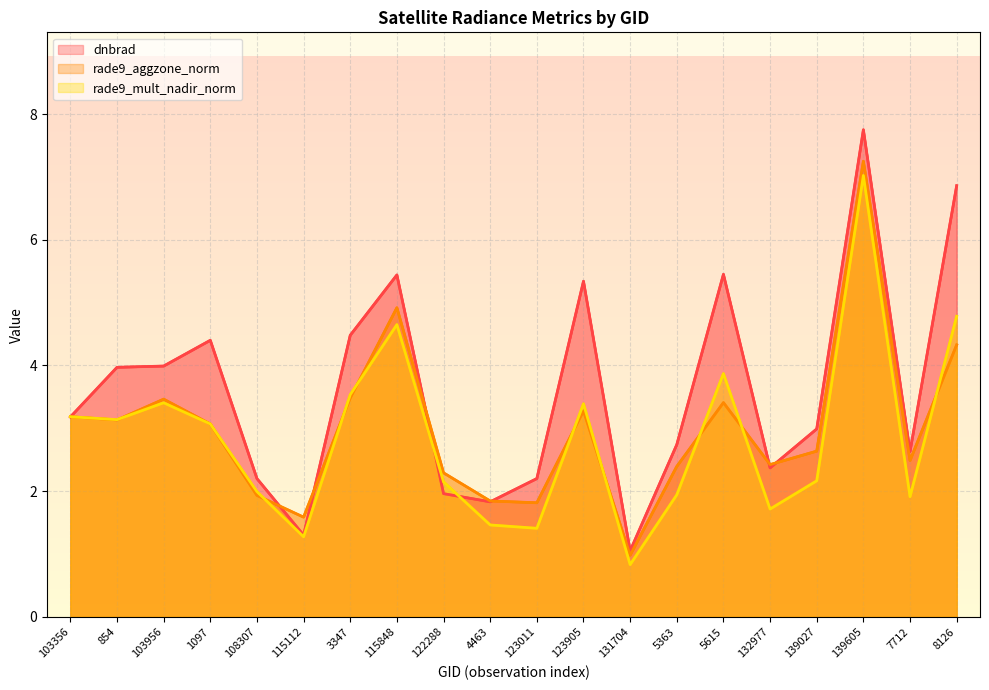

True or false: rade9_aggzone_norm and rade9_mult_nadir_norm cross at least once.

True